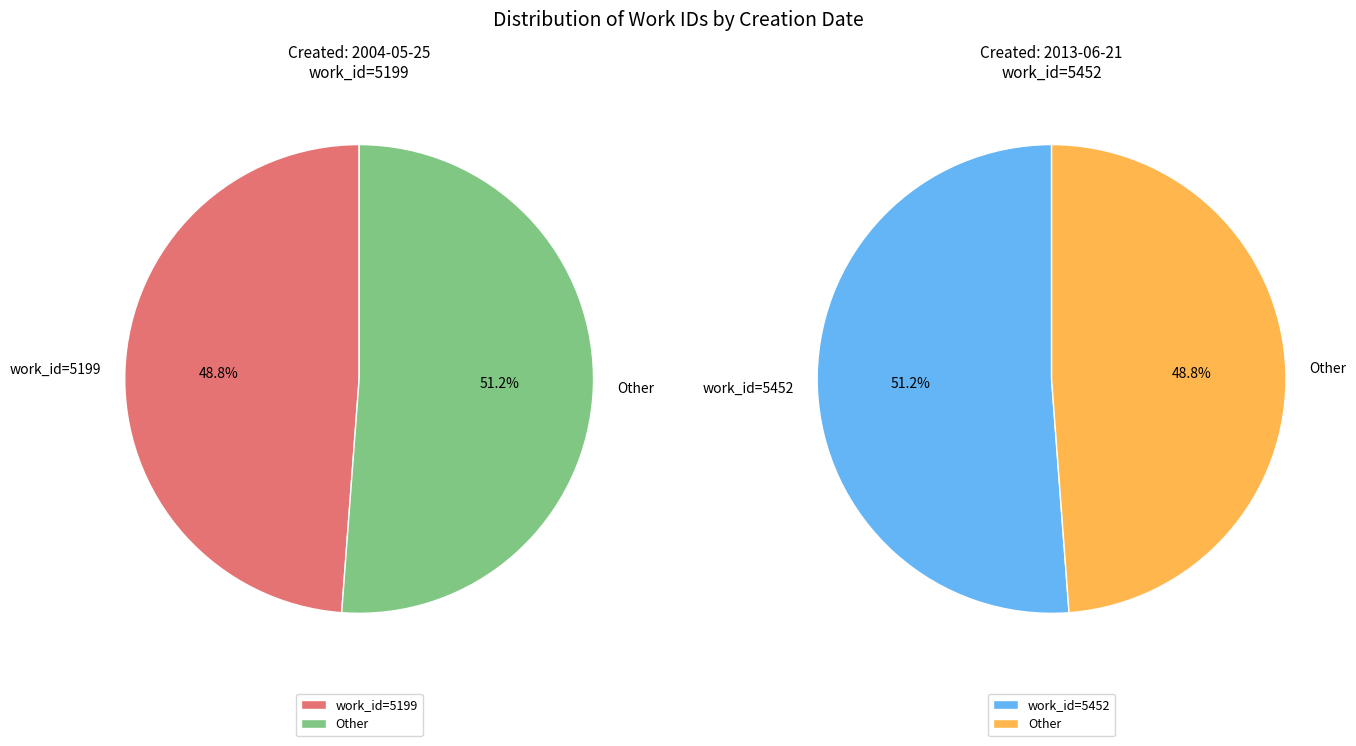

Combined, do 2013 and 2004 account for over 50%?

Yes